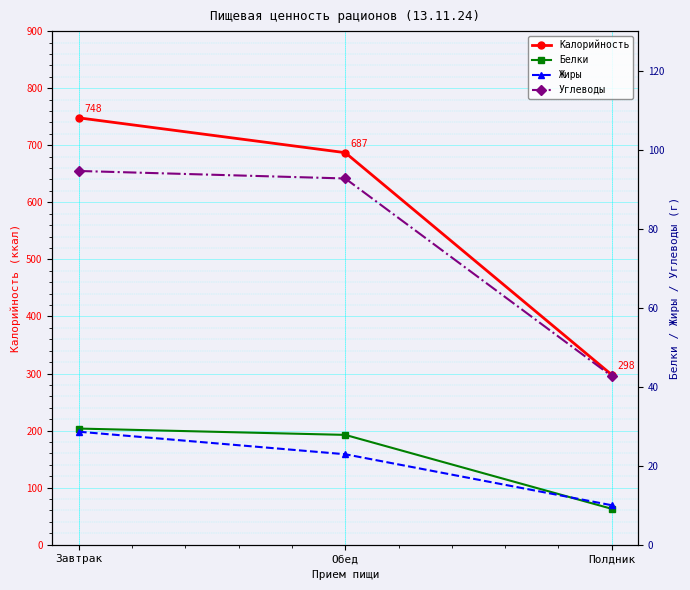

At which label is Белки closest to 19?

Обед